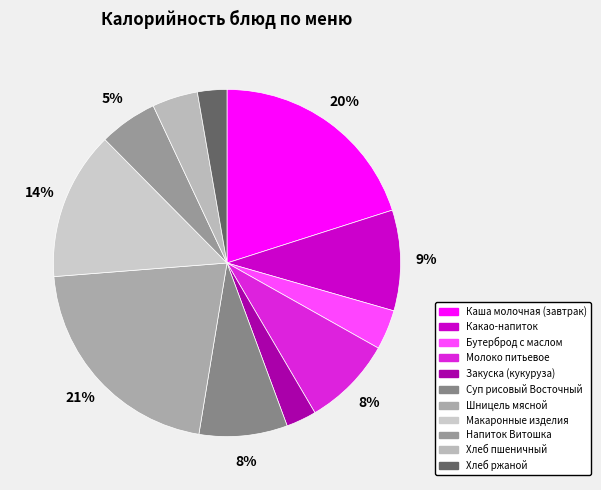

To the nearest percent, what is the difference between the largest and smallest slice percentages?

18%